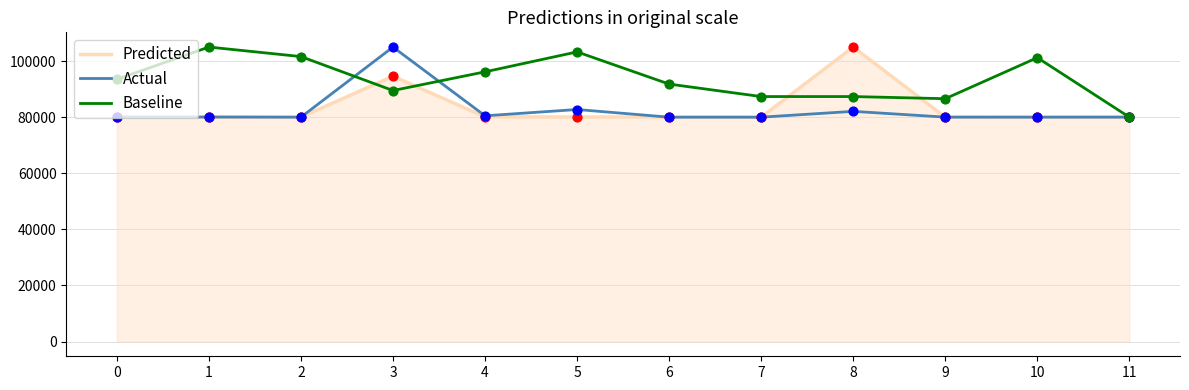

Which series has the largest total across all categories?

Baseline